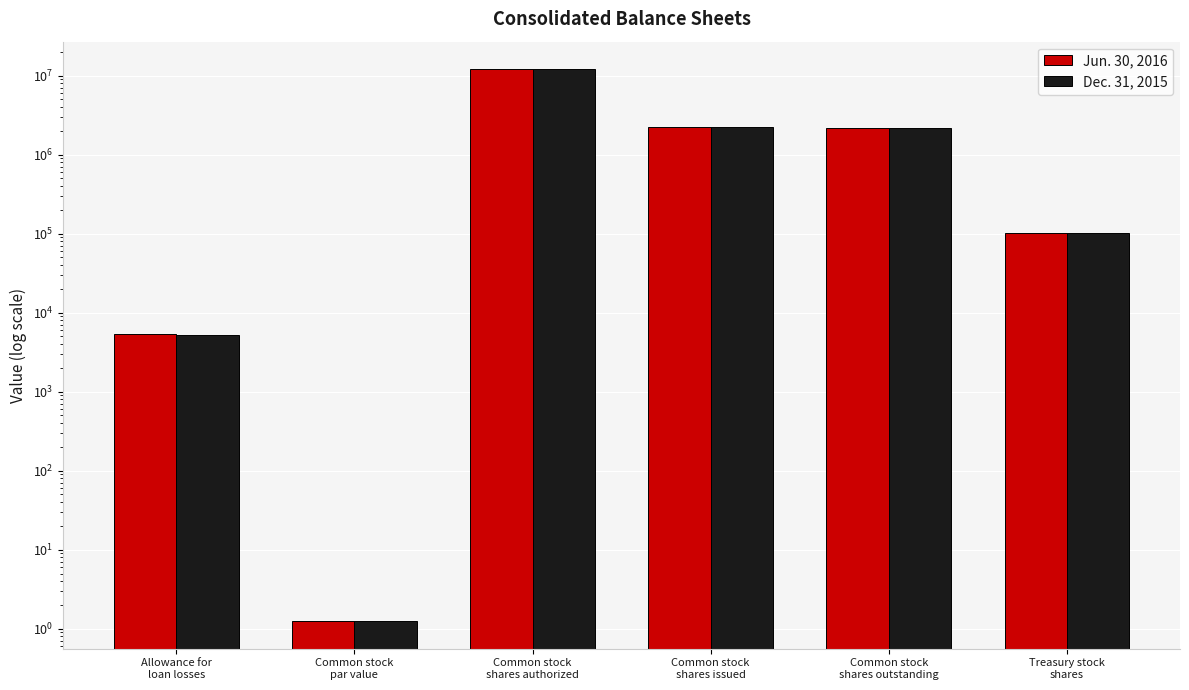

What is the label of the 4th bar from the right?

Common stock
shares authorized